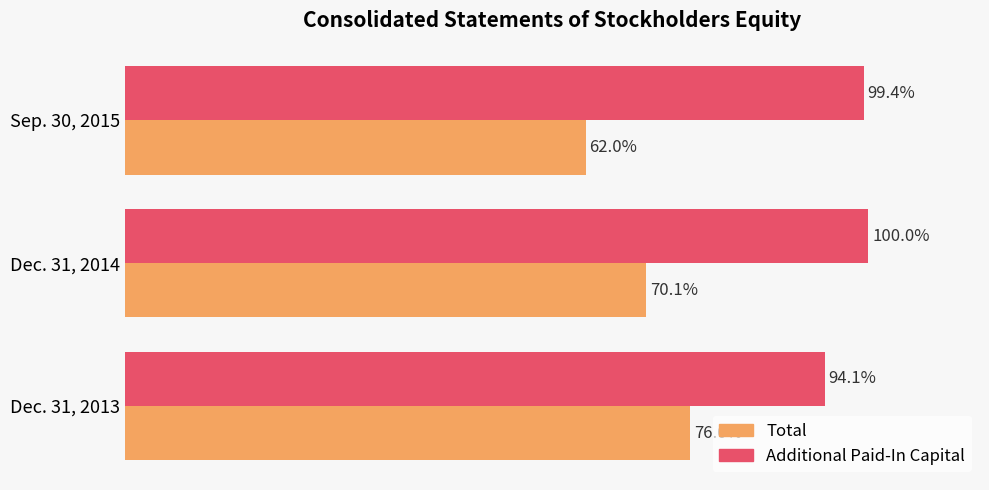

Rank the series by their average value, from lowest to highest.

Total, Additional Paid-In Capital